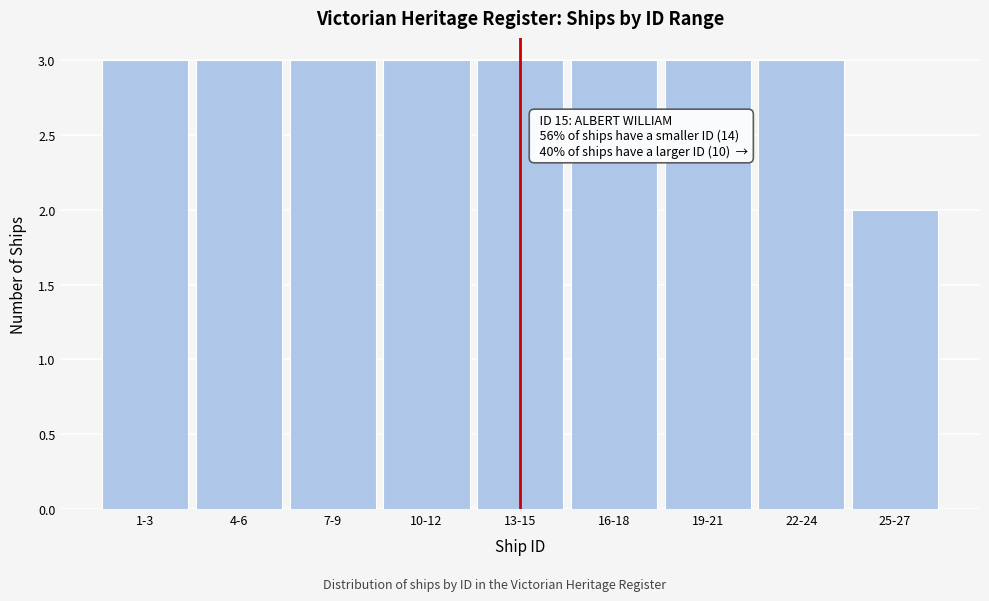

Reading right to left, list all the values displayed in this chart.

25-27=2	22-24=3	19-21=3	16-18=3	13-15=3	10-12=3	7-9=3	4-6=3	1-3=3